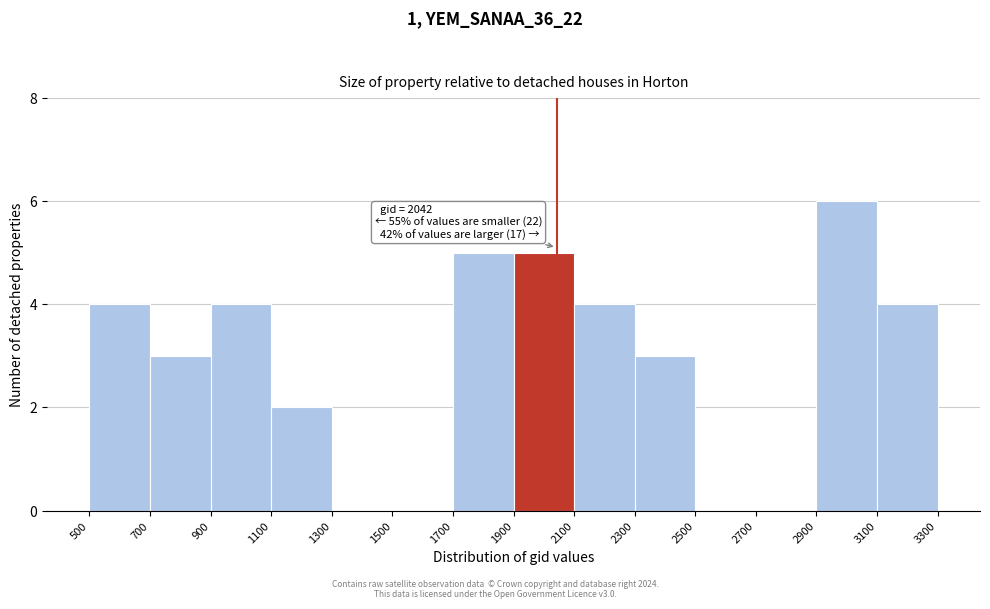

Over which range of the x-axis is the bar tallest?

2900 to 3100